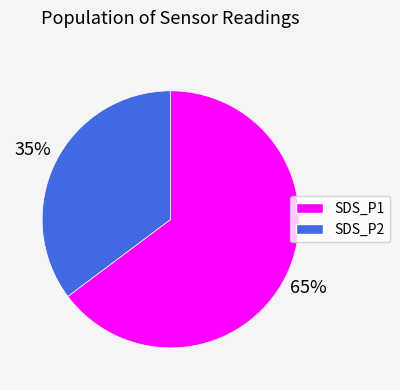

To the nearest percent, what is the average slice percentage?

50%